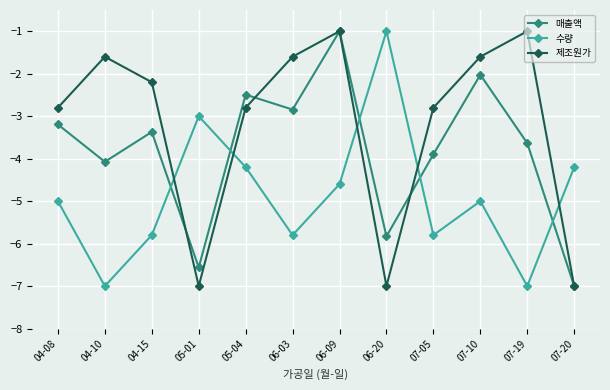

Is it true that 제조원가 equals -0.7 at 07-10?

False